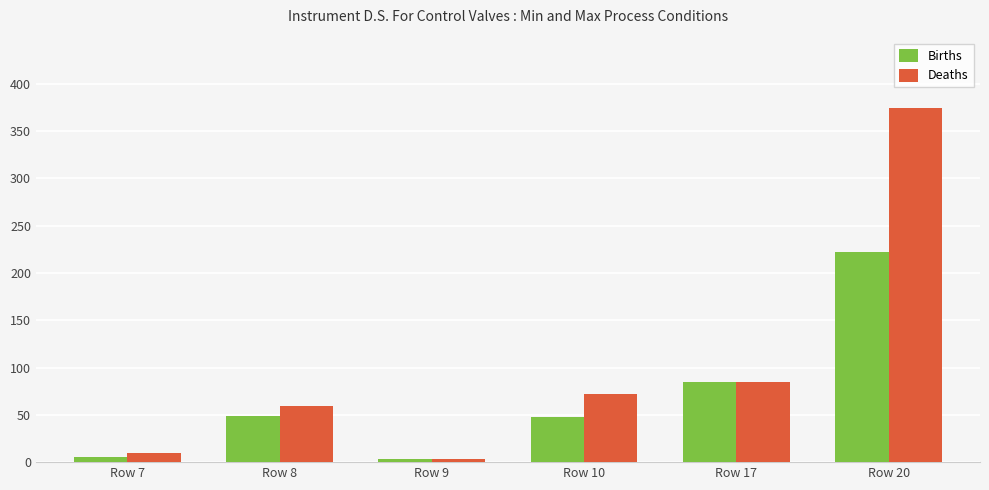

Is it true that Deaths equals 148.0 at Row 17?

False